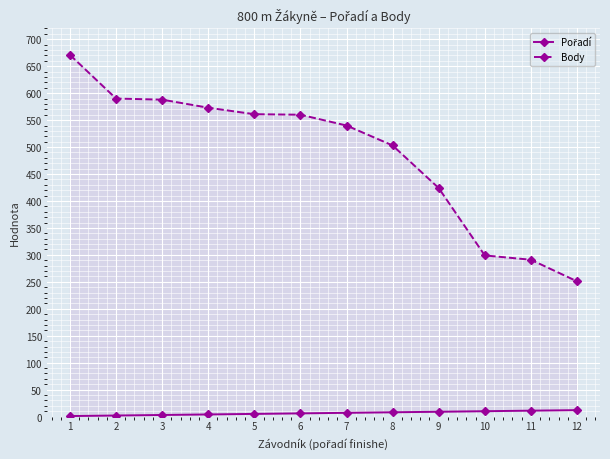

What is the difference between the Pořadí values at 9 and 1?

8